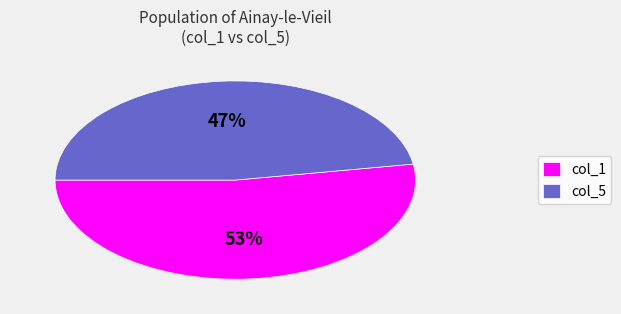

True or false: col_5 accounts for 47% of the total.

True